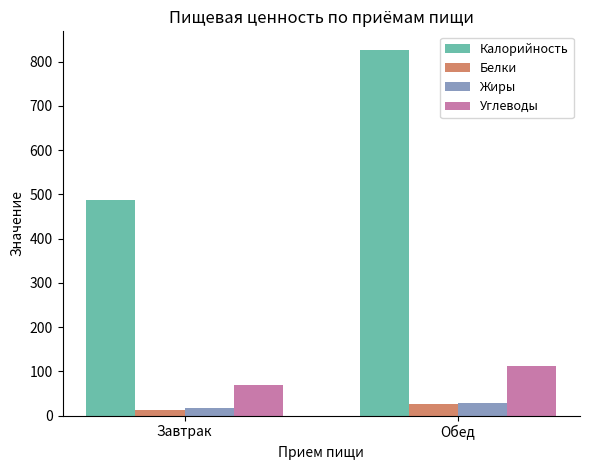

What is the total value across all series at Завтрак?

587